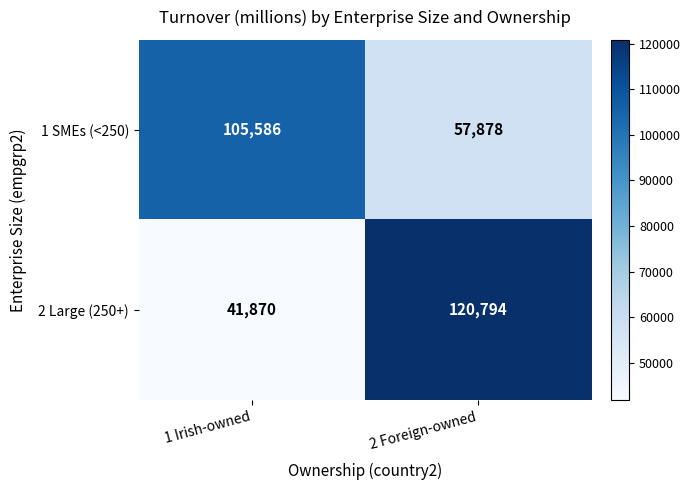

List the series in order of their peak value, lowest first.

1 SMEs (<250), 2 Large (250+)